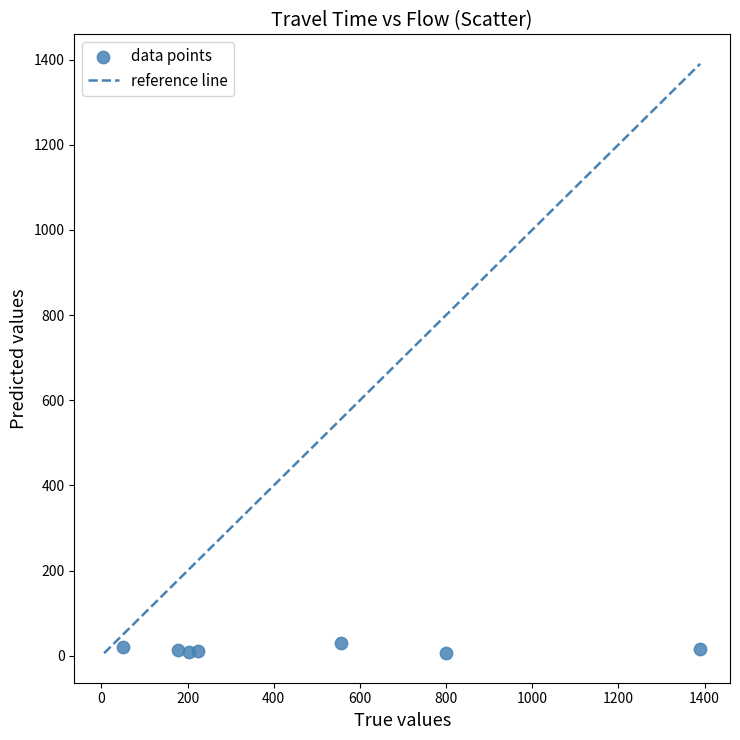

What is the range of X values (max minus min)?

1341